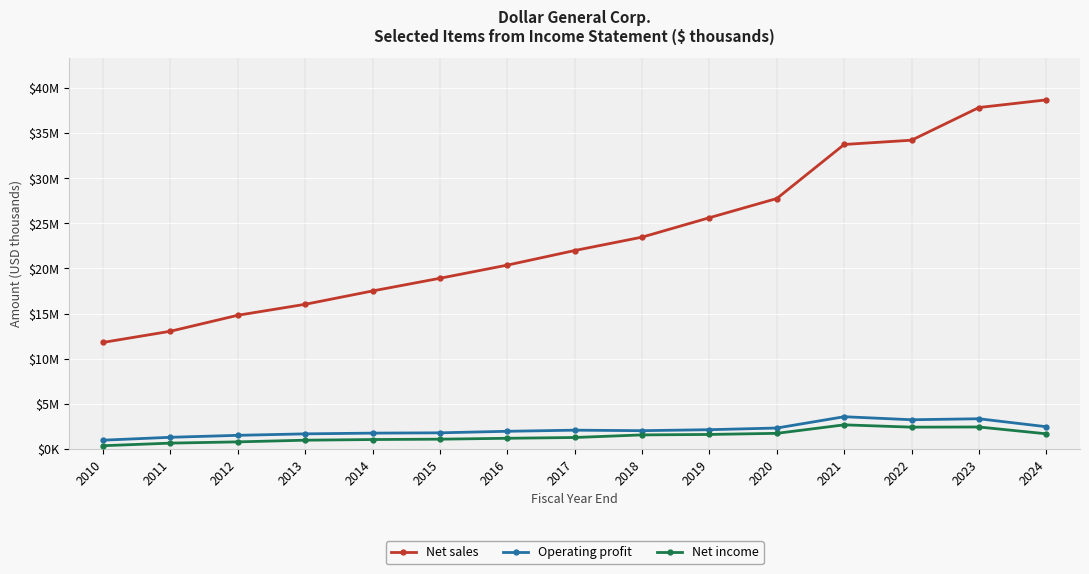

True or false: Net sales and Operating profit cross at least once.

False